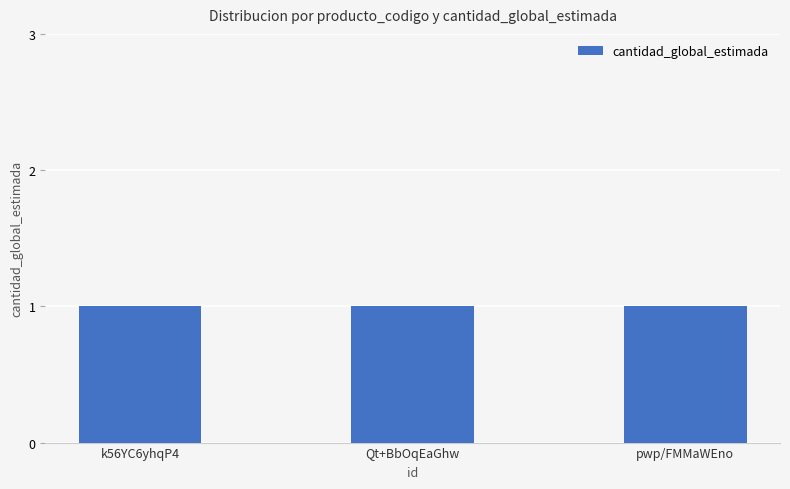

The value of producto_codigo at Qt%2BbOqEaGhw%3D is 131704508. True or false?

False